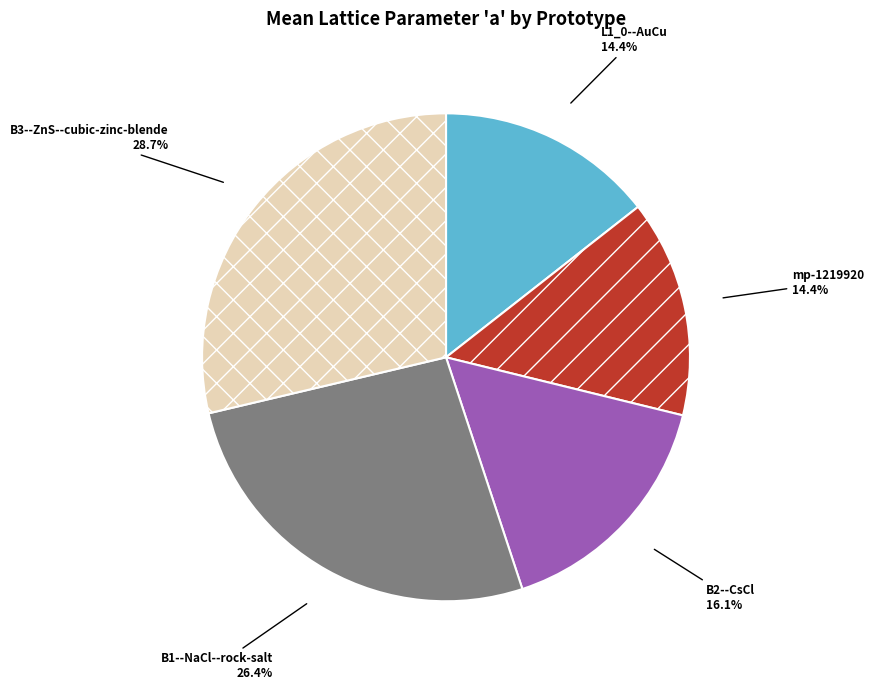

What is the largest slice in the pie chart?

B3--ZnS--cubic-zinc-blende